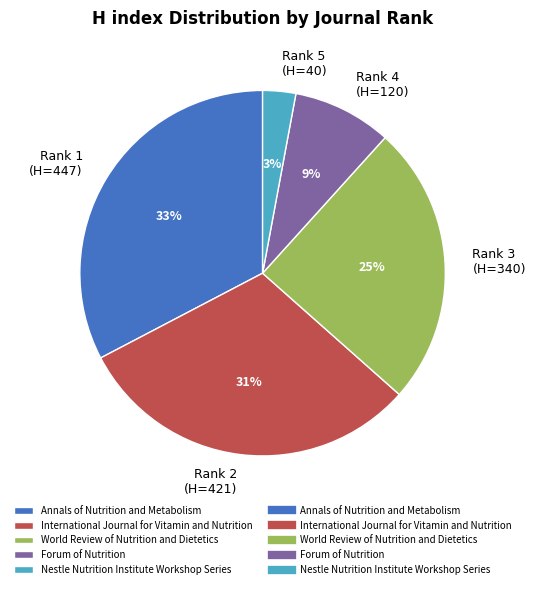

Does any single category account for the majority?

No